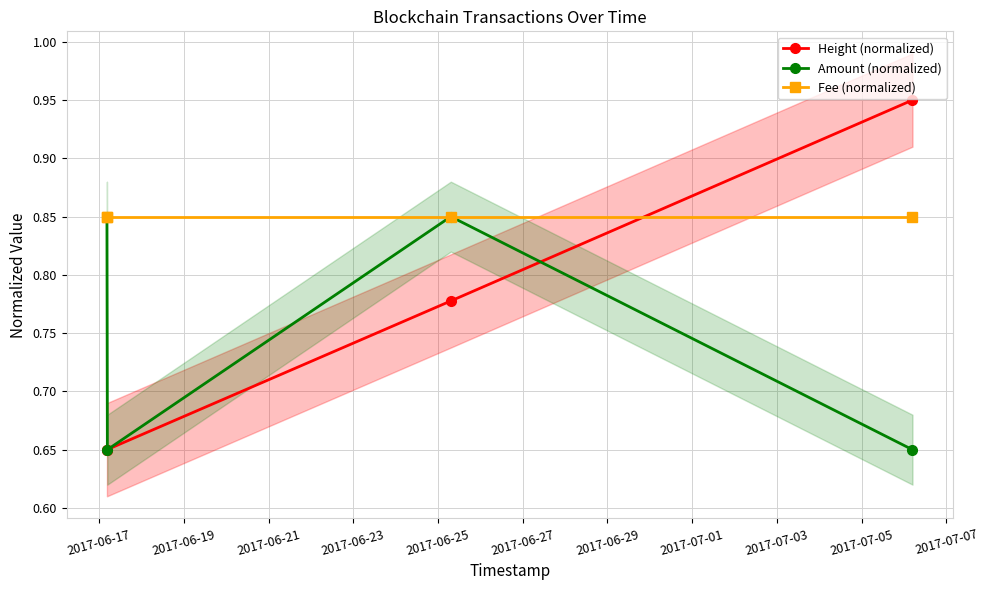

True or false: Amount (normalized) has more than 2 points higher than both neighbors.

False